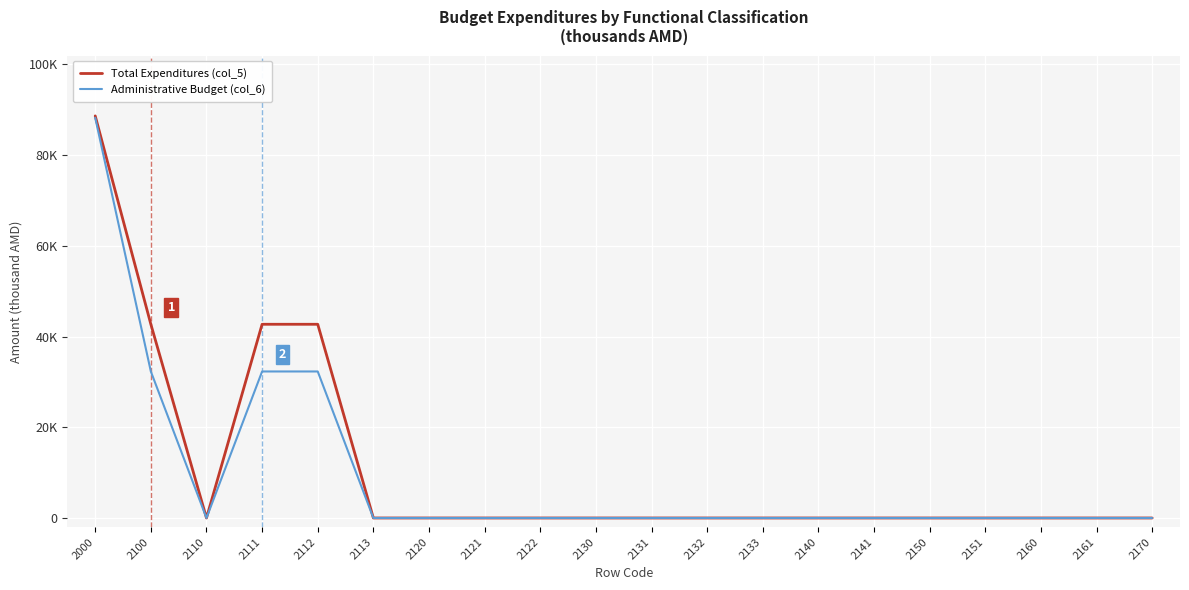

What is the difference between the second highest and minimum values in the Administrative Budget (col_6) series?

32307.5